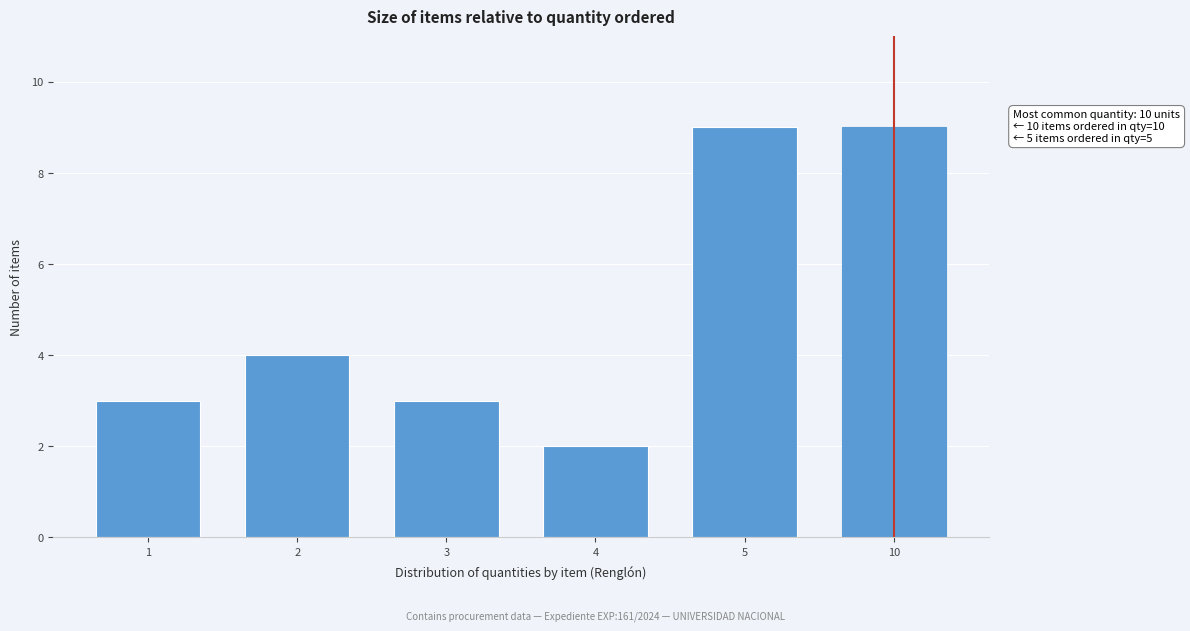

Reading right to left, extract all data points from this chart.

9	9	2	3	4	3